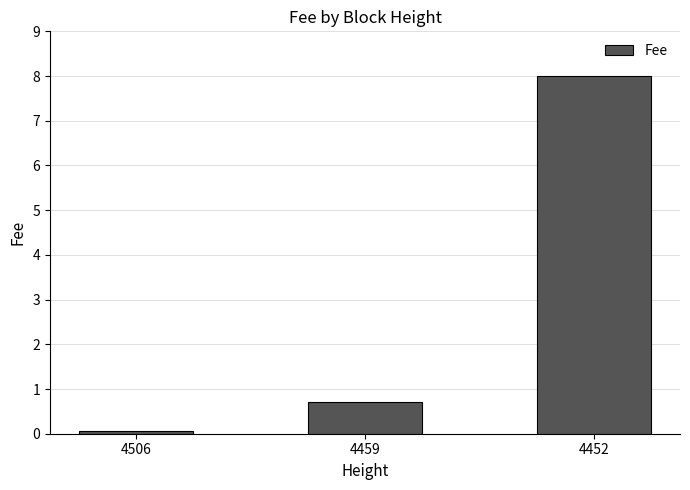

At which label is the value closest to 4?

4459